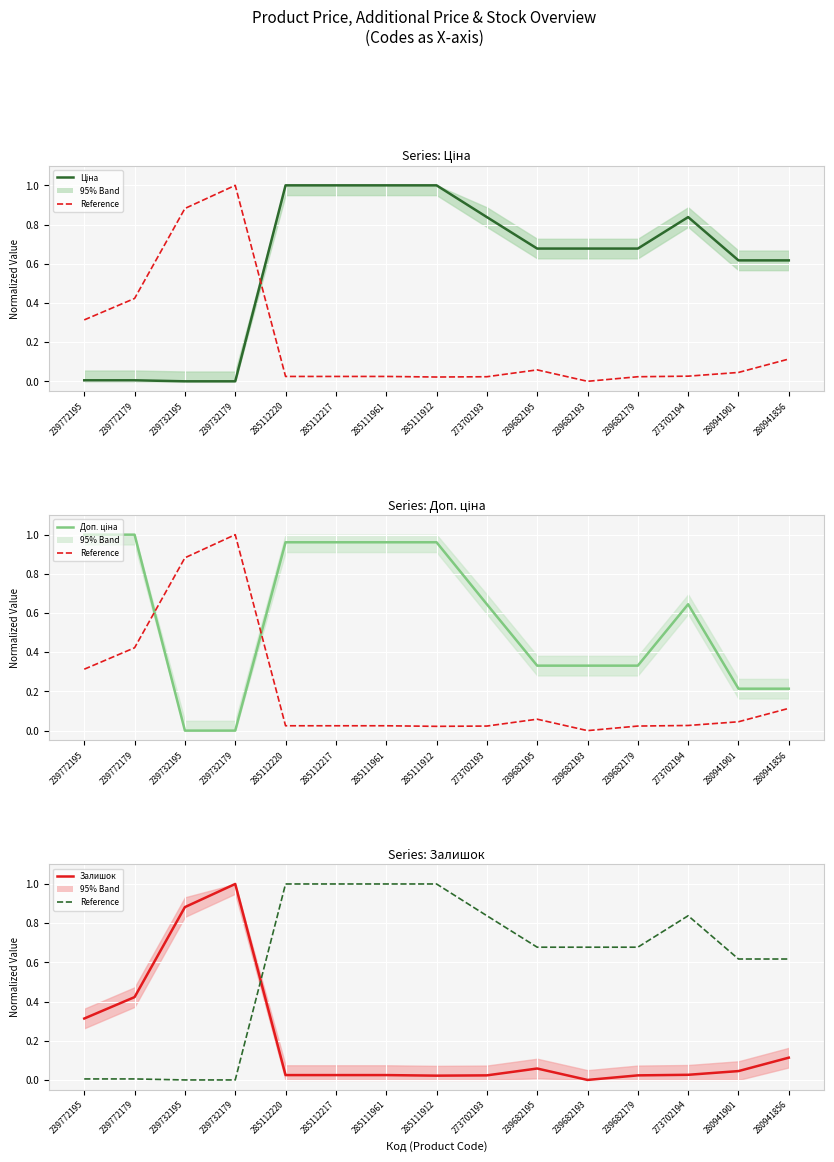

True or false: Доп. ціна and Залишок intersect in this chart.

True